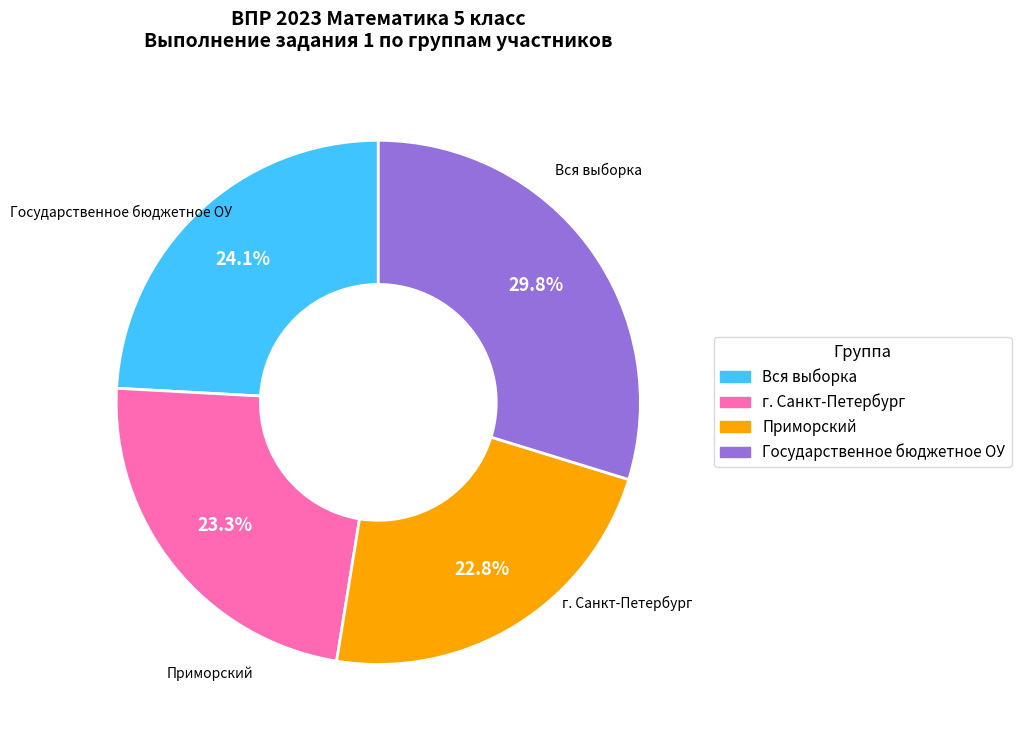

Does any single category account for the majority?

No